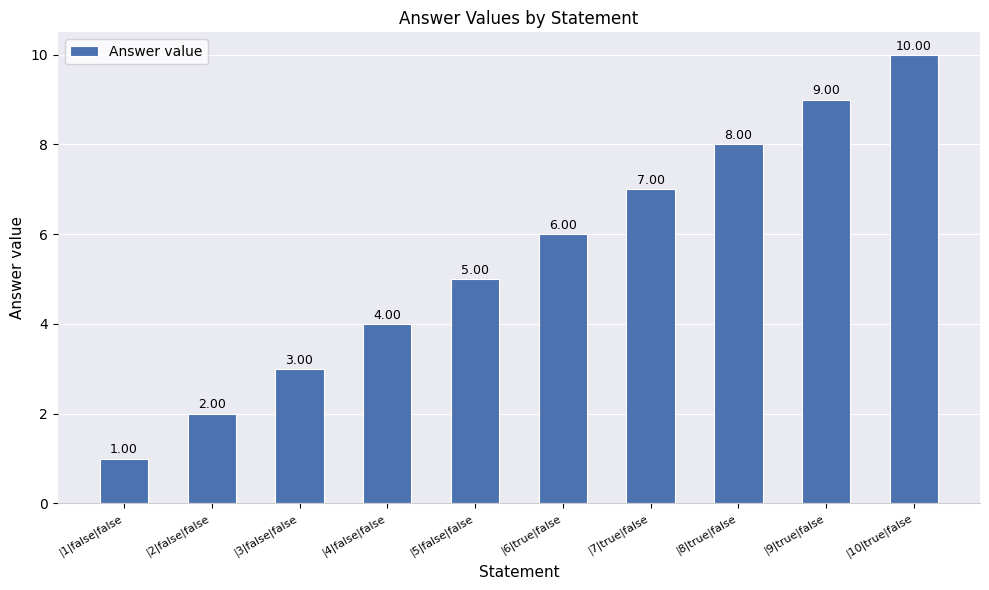

Rank the categories by value from highest to lowest.

|10|true|false, |9|true|false, |8|true|false, |7|true|false, |6|true|false, |5|false|false, |4|false|false, |3|false|false, |2|false|false, |1|false|false